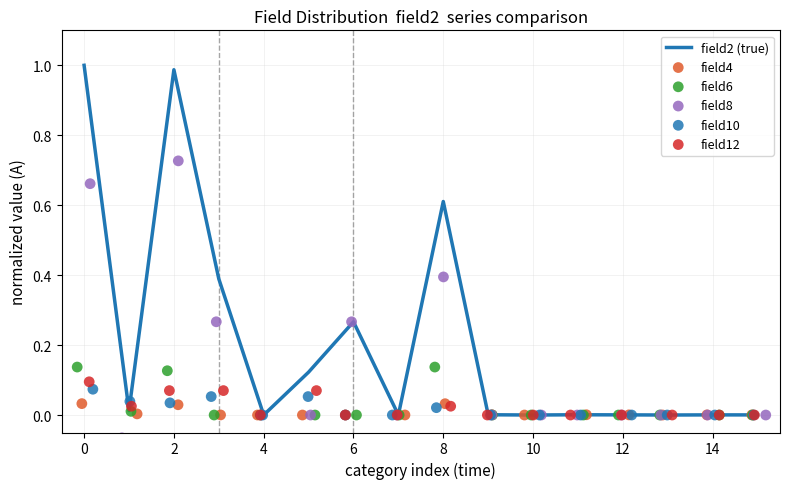

Which series reaches the minimum Y coordinate?

field8